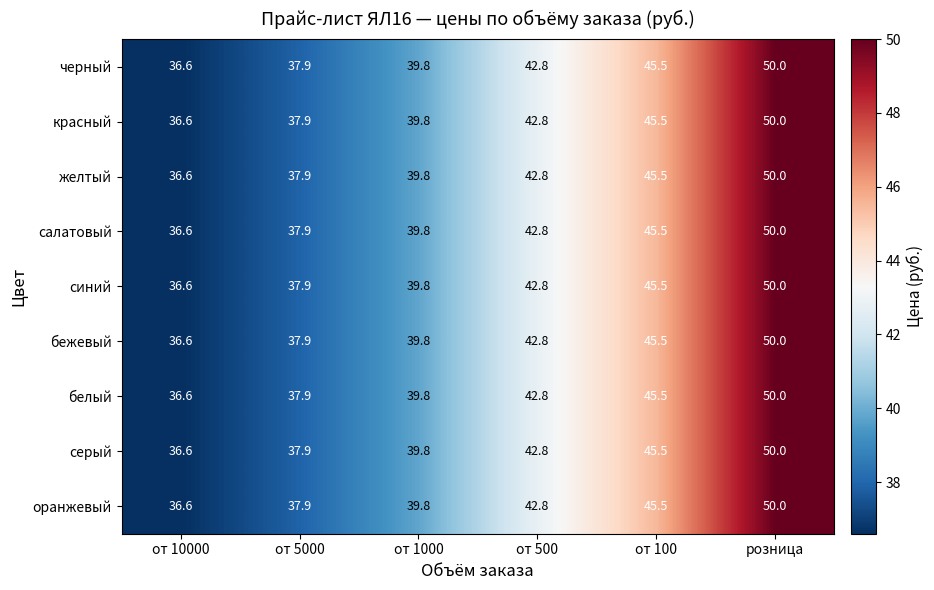

How many data points in белый are above 42?

3